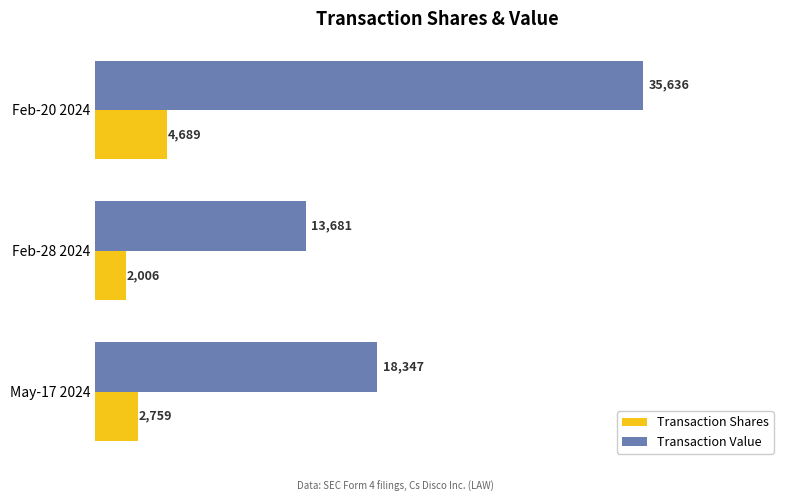

How many categories are shown in the chart?

3